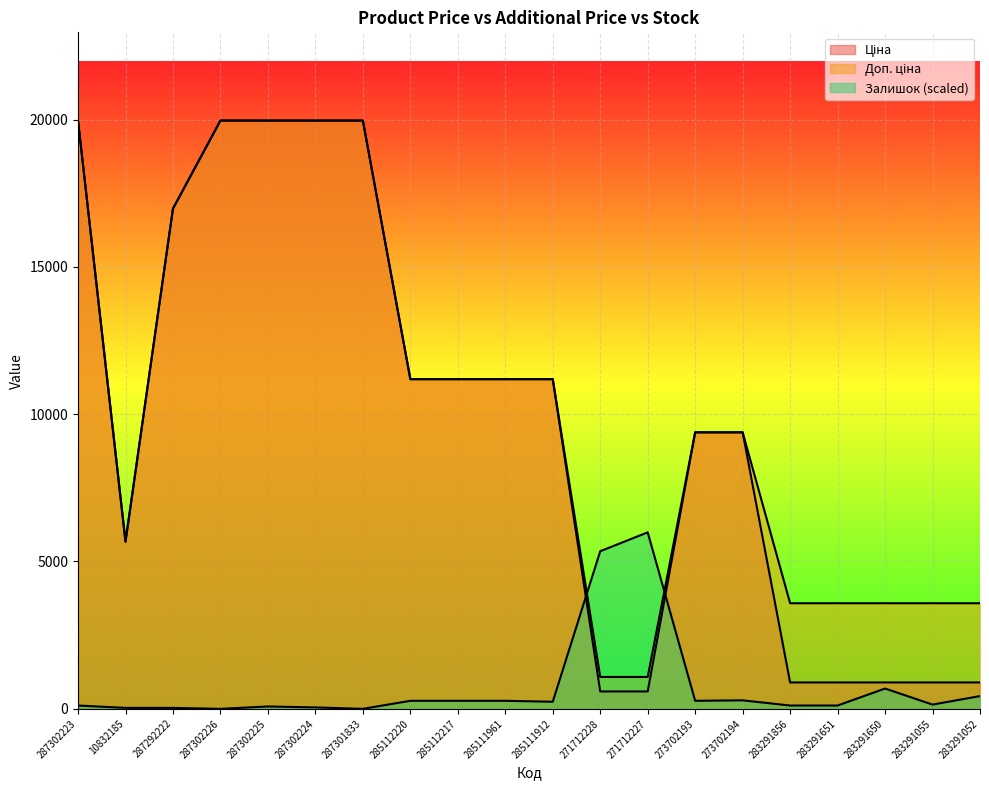

What is the difference between the maximum and minimum values in the Ціна series?

19374.3